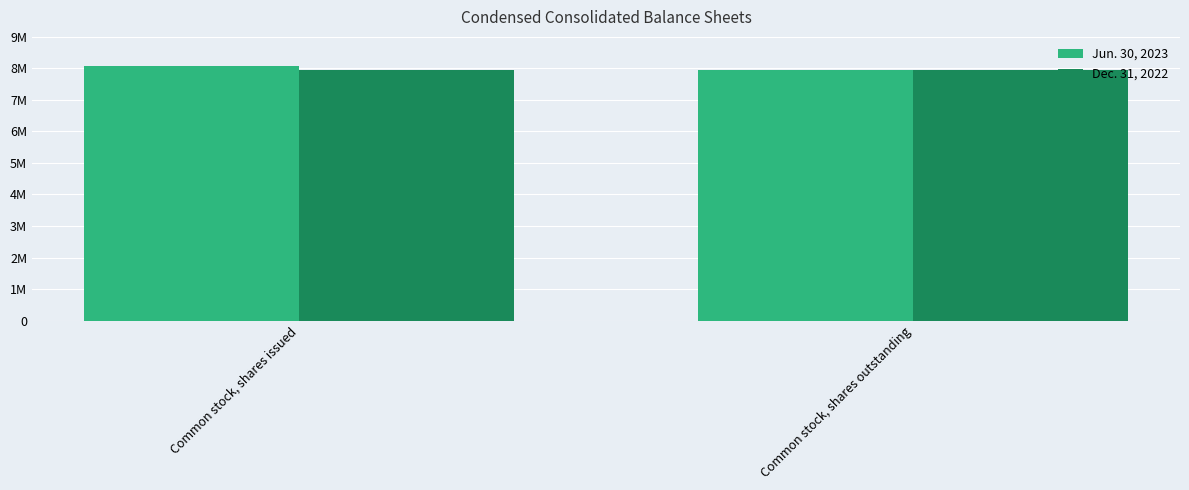

What is the label of the 1st bar from the right?

Common stock, shares outstanding